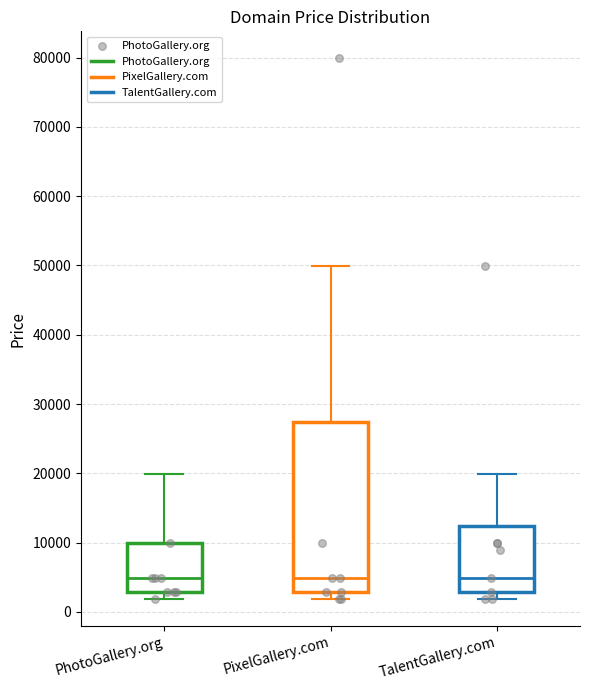

Where is the lower edge of the box for PixelGallery.com on the y-axis? The values are not printed on the chart, so give them approximately, as read against the axis.

3000